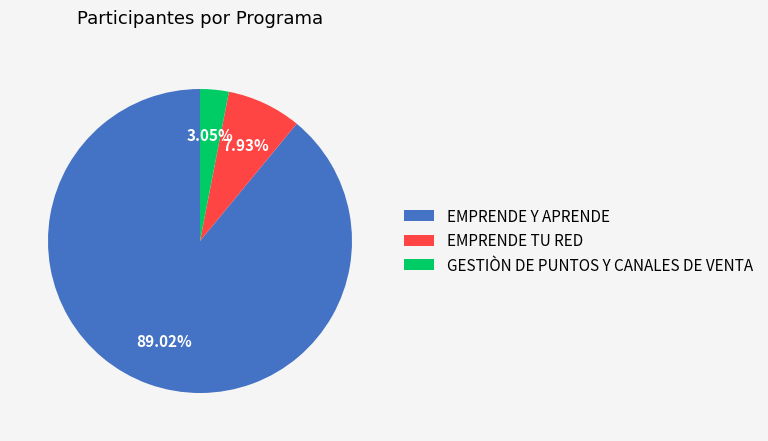

Rank the categories by value from highest to lowest.

EMPRENDE Y APRENDE, EMPRENDE TU RED, GESTIÒN DE PUNTOS Y CANALES DE VENTA